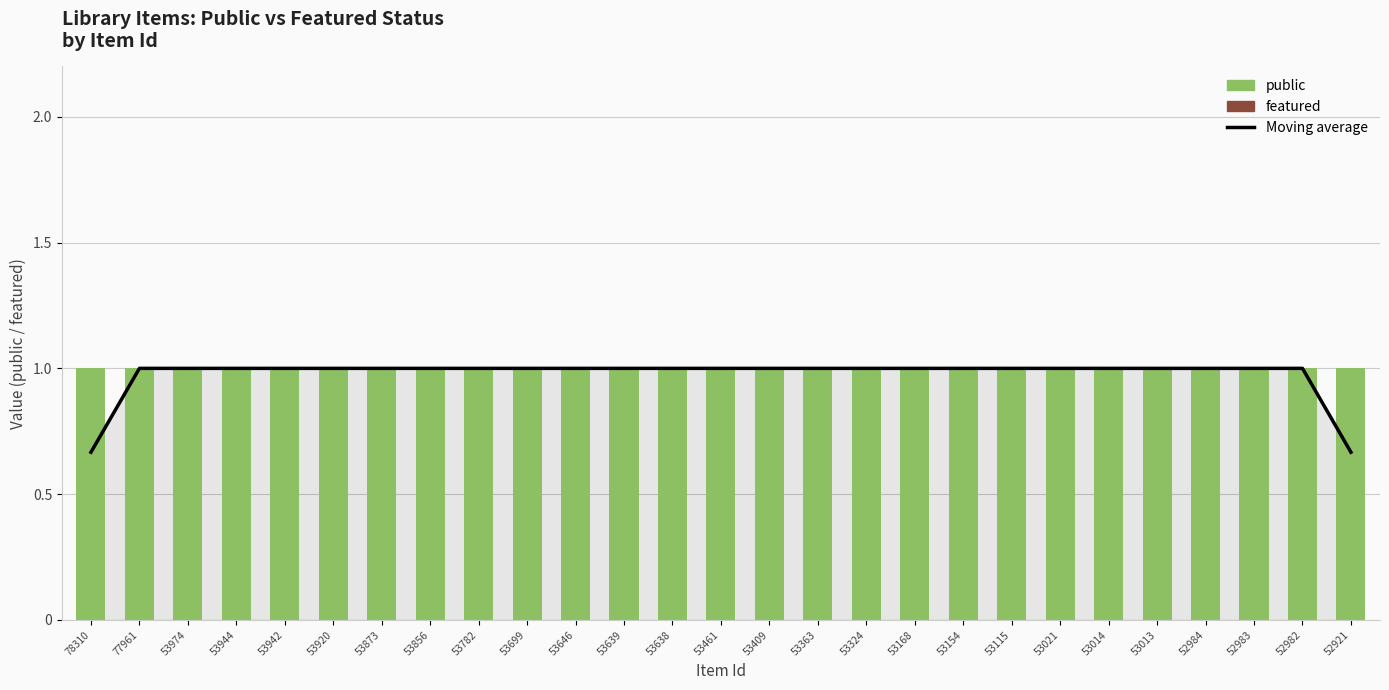

Are the bars horizontal?

No